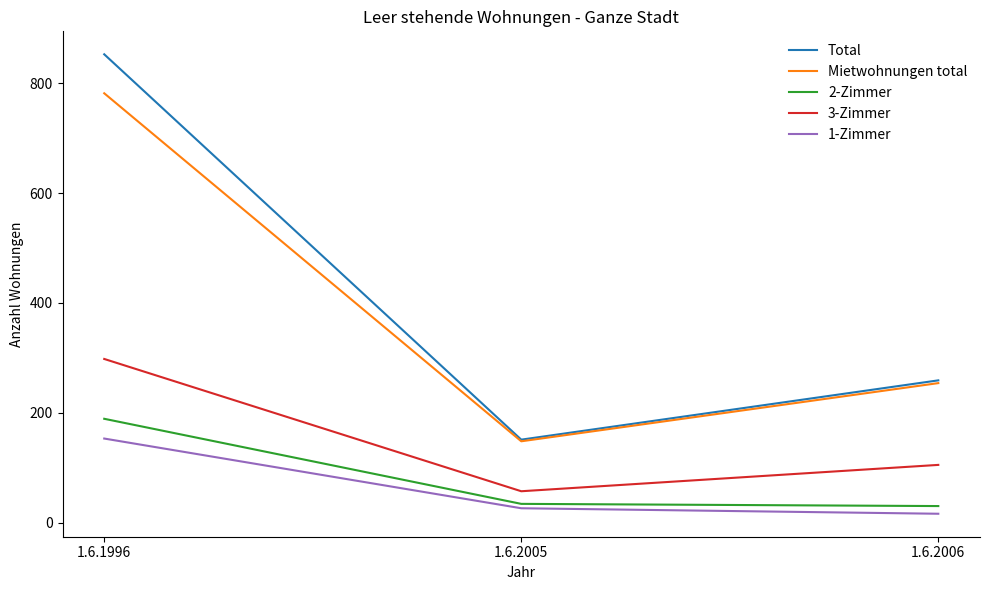

List the series in order of their peak value, highest first.

Total, Mietwohnungen total, 3-Zimmer, 2-Zimmer, 1-Zimmer